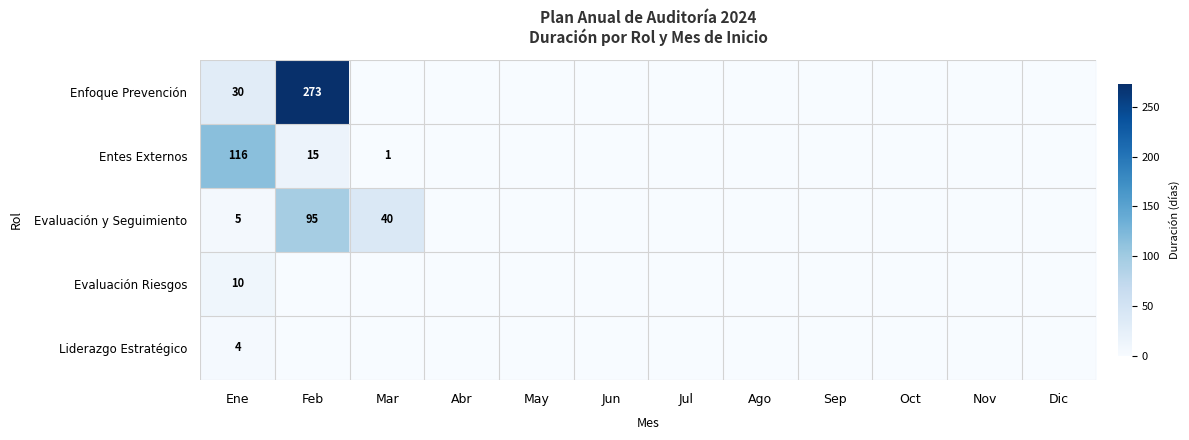

Which has a higher value, Abr or May?

Abr